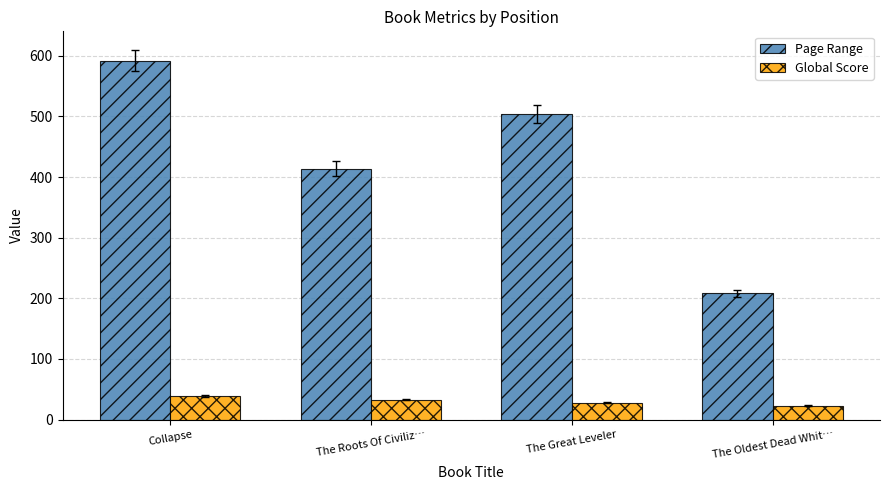

How many bars are there in each group?

2